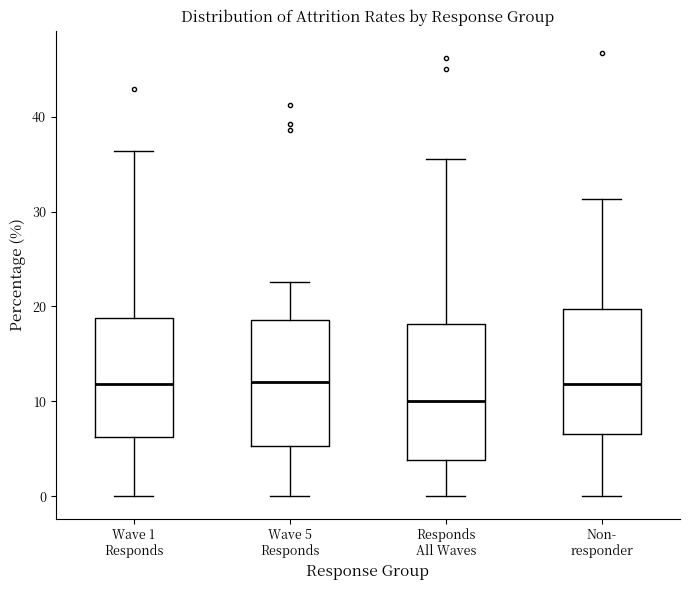

Reading left to right, transcribe this box plot: for each box, give where its median line is, the range the box spans, and where its two whiskers end, as read against the y-axis. The values are not printed on the chart, so give them approximately, as read against the axis.

Wave 1 Responds: median 12, box 6 to 19, whiskers 0 to 36
Wave 5 Responds: median 12, box 5 to 19, whiskers 0 to 23
Responds All Waves: median 10, box 4 to 18, whiskers 0 to 36
Non- responder: median 12, box 7 to 20, whiskers 0 to 31